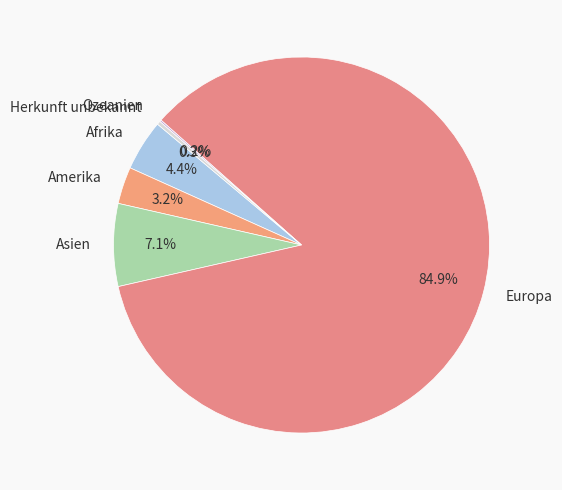

The Afrika slice represents 4% of the pie. True or false?

True